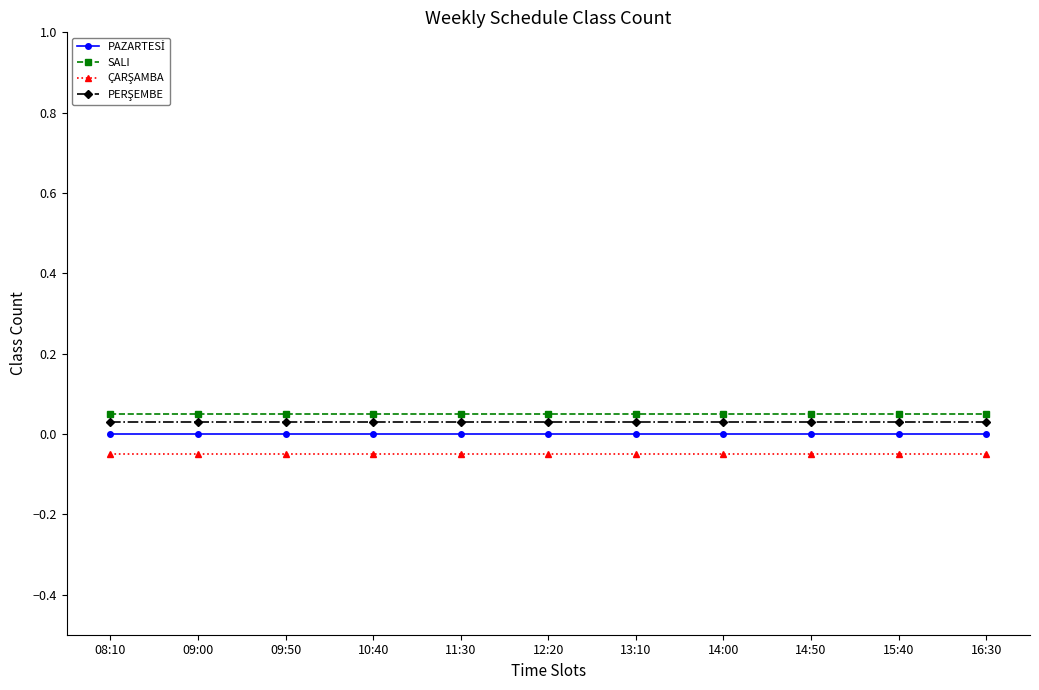

What is the label of the 10th point from the right?

09:00